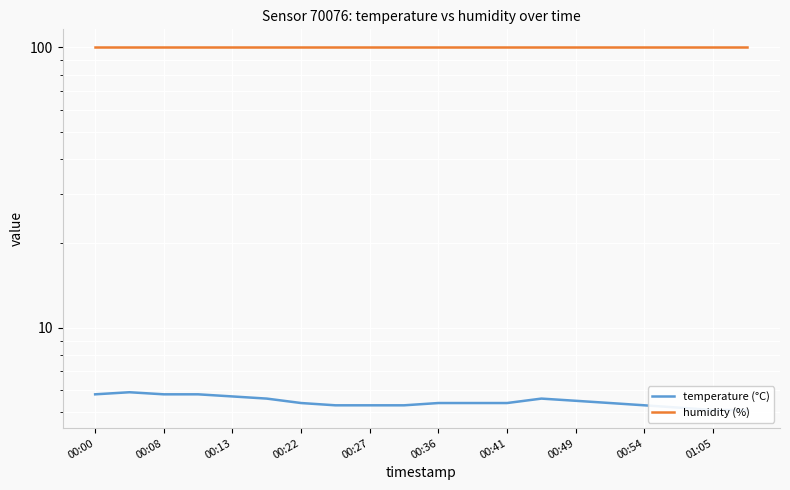

What is the average value of the temperature (°C) series?

5.5